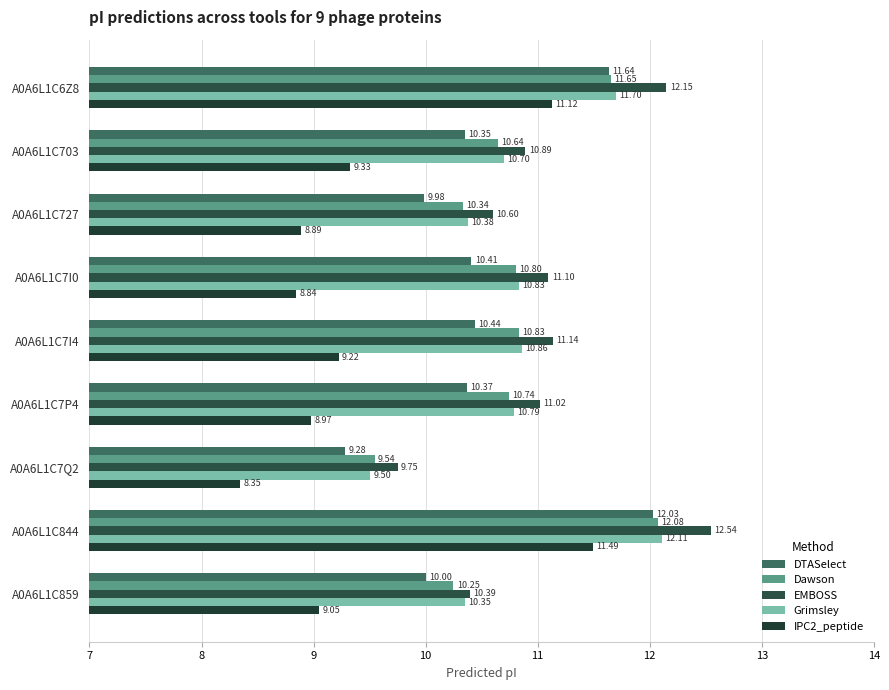

Which category has the highest value across all series?

A0A6L1C844